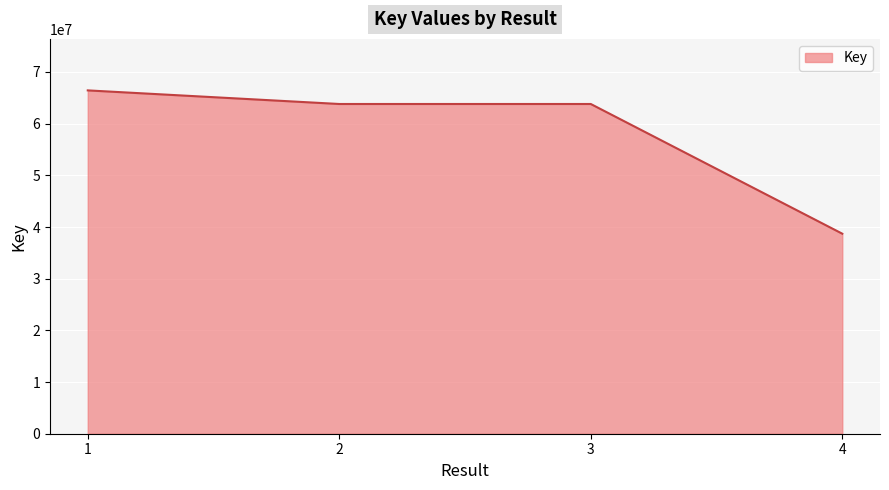

Read the value at 2.

63804579